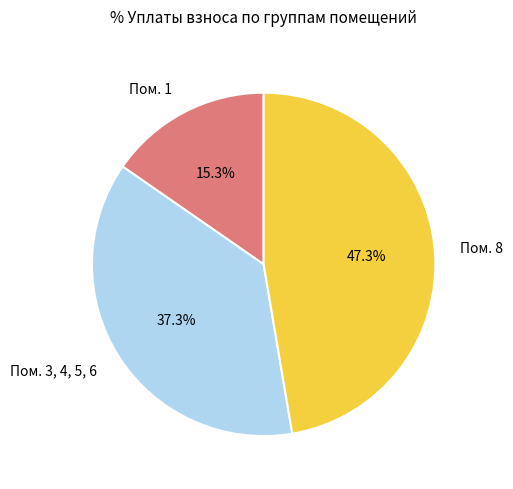

Is there a majority slice in this chart?

No